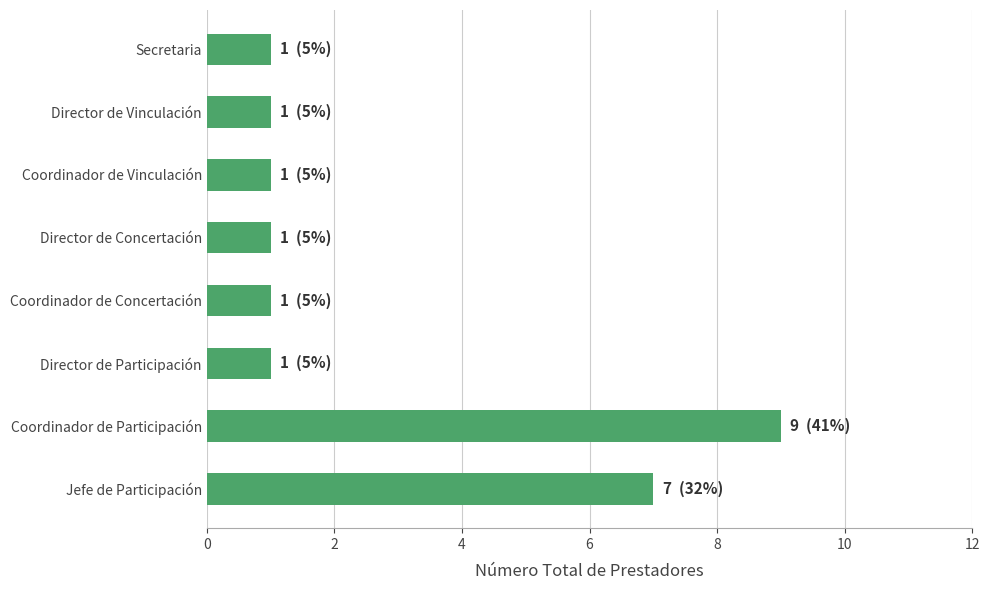

True or false: the data shows 1 at Director de Vinculación.

True